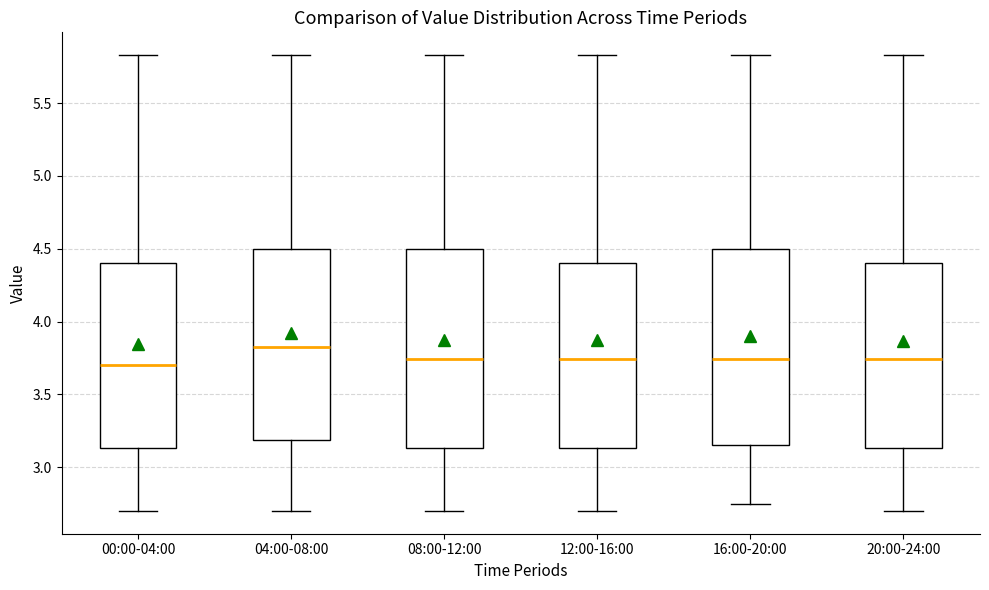

Reading left to right, transcribe this box plot: for each box, give where its median line is, the range the box spans, and where its two whiskers end, as read against the y-axis. The values are not printed on the chart, so give them approximately, as read against the axis.

00:00-04:00: median 3.70, box 3.15 to 4.40, whiskers 2.70 to 5.85
04:00-08:00: median 3.85, box 3.20 to 4.50, whiskers 2.70 to 5.85
08:00-12:00: median 3.75, box 3.15 to 4.50, whiskers 2.70 to 5.85
12:00-16:00: median 3.75, box 3.15 to 4.40, whiskers 2.70 to 5.85
16:00-20:00: median 3.75, box 3.15 to 4.50, whiskers 2.75 to 5.85
20:00-24:00: median 3.75, box 3.15 to 4.40, whiskers 2.70 to 5.85